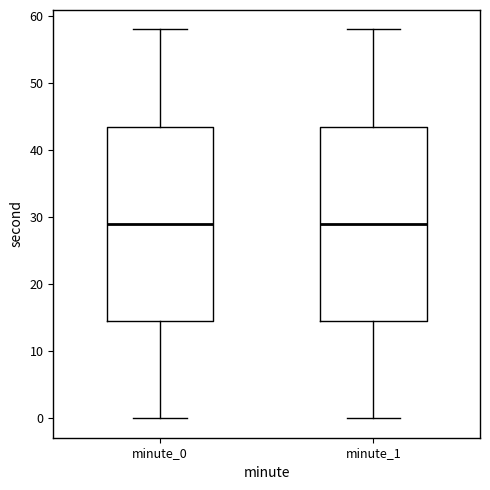

Reading left to right, read every box against the y-axis: the position of its median line, the range the box covers, and the ends of its whiskers. The values are not printed on the chart, so give them approximately, as read against the axis.

minute_0: median 29, box 15 to 44, whiskers 0 to 58
minute_1: median 29, box 15 to 44, whiskers 0 to 58